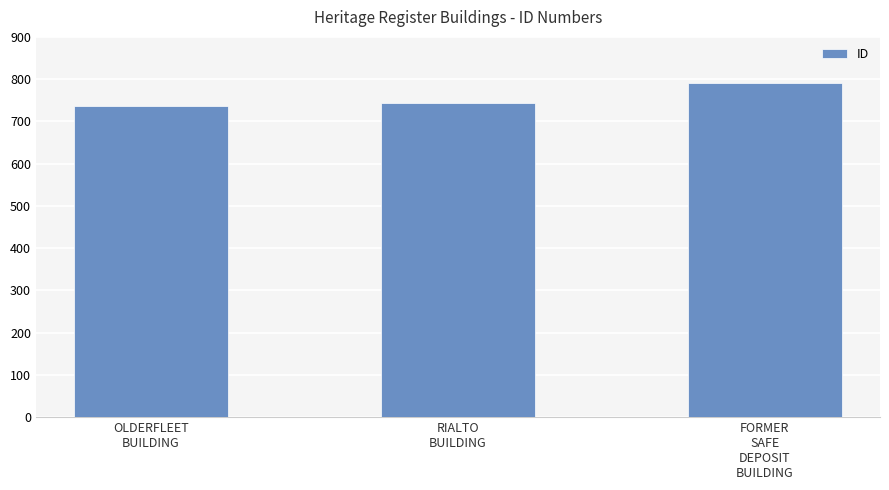

What position from the left is OLDERFLEET
BUILDING?

1